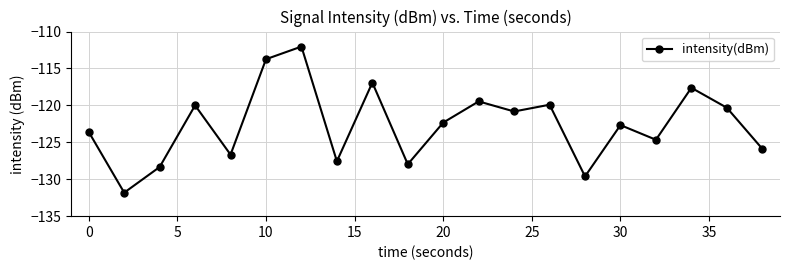

What is the minimum value shown in the chart?

-131.8